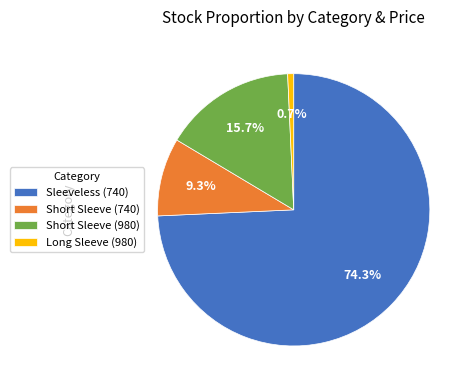

Which category has the smallest portion of the pie?

Long Sleeve (980)